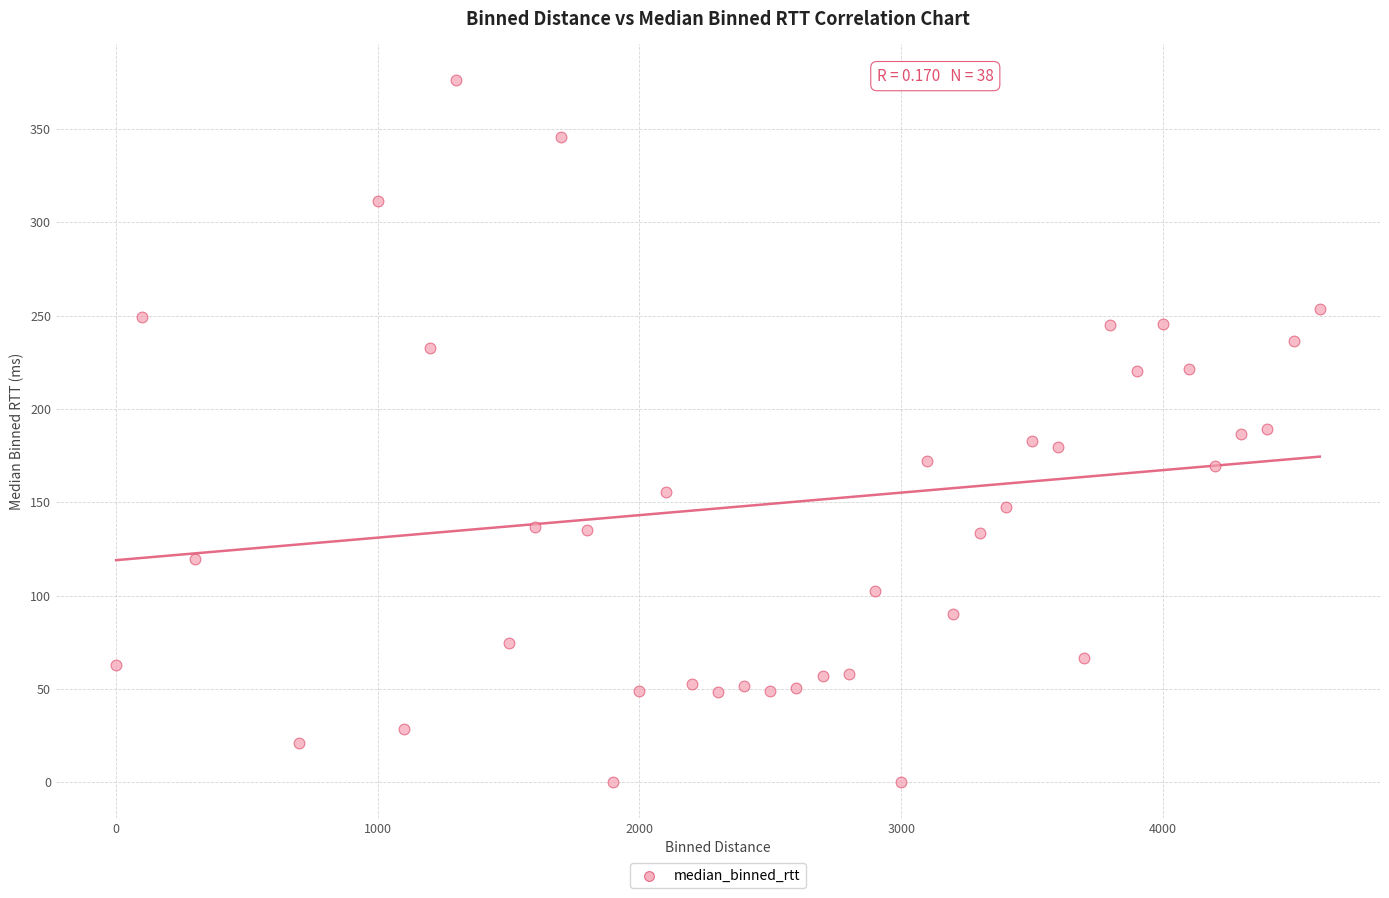

What is the range of X values (max minus min)?

4600.0